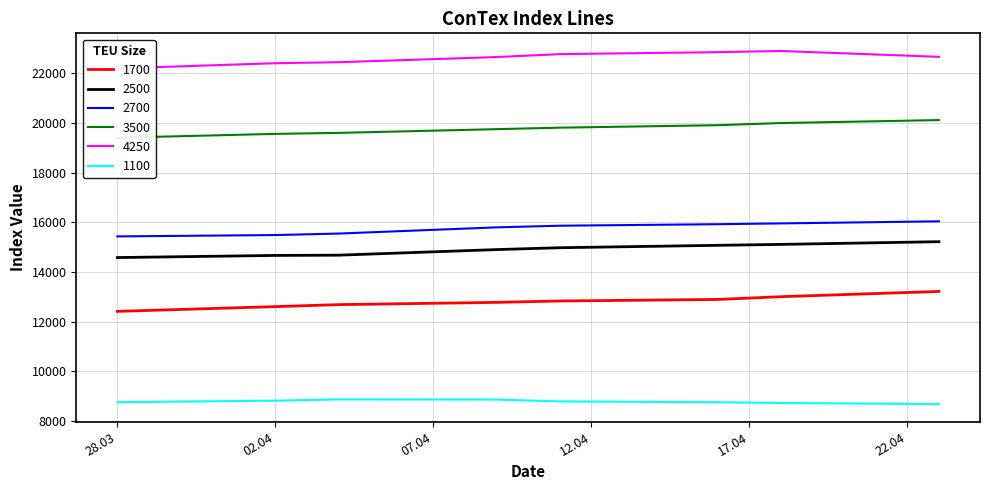

What is the difference between the maximum and minimum values in the 3500 series?

710